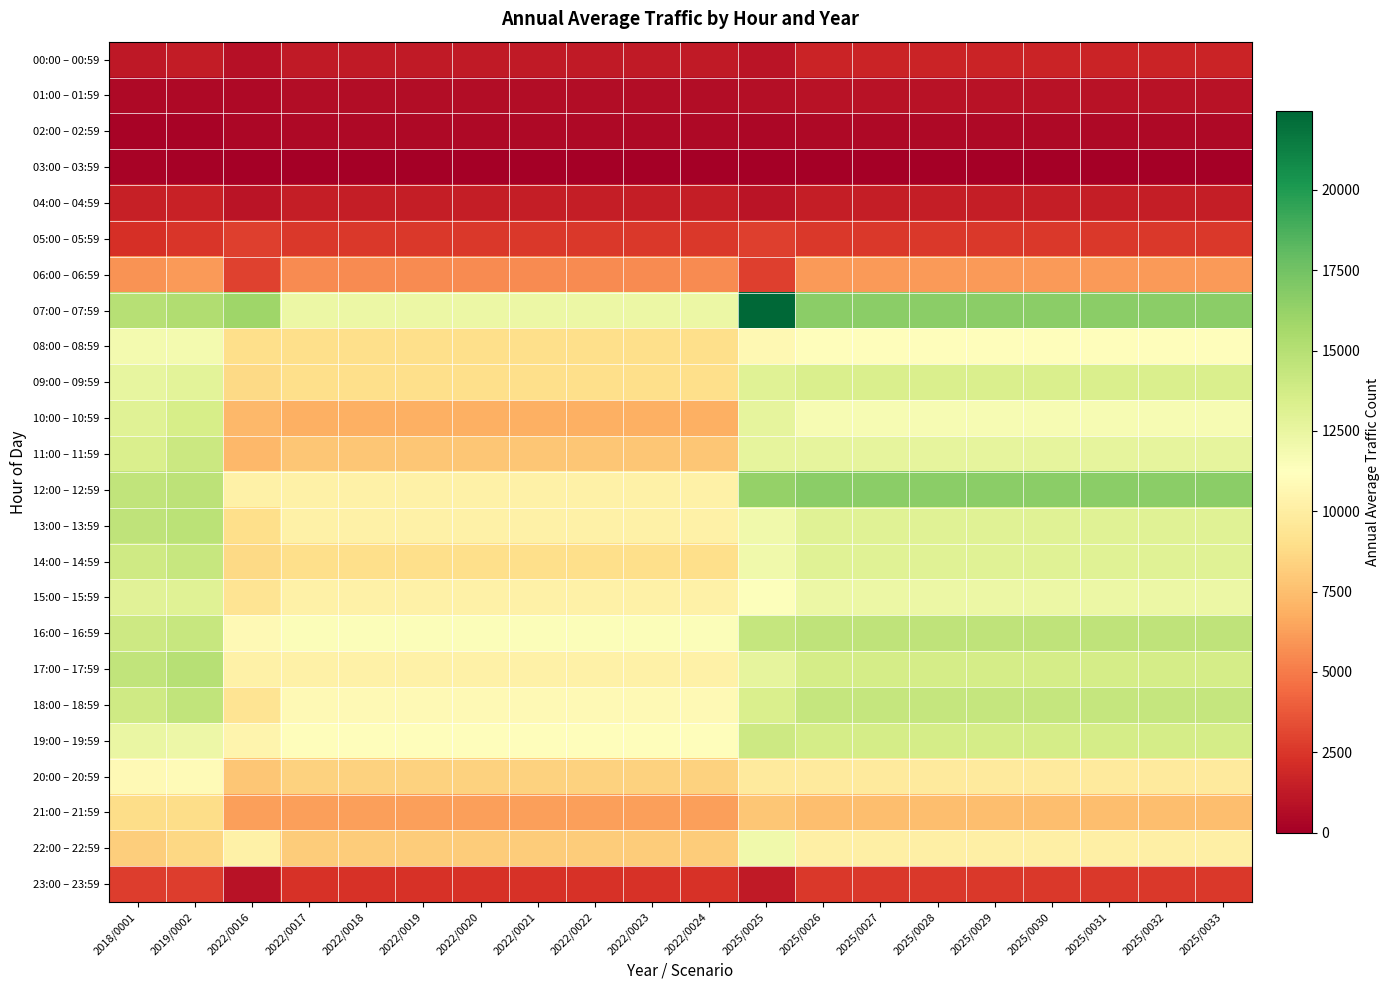

What is the difference between the highest and lowest values at 2022/0019?

12316.6